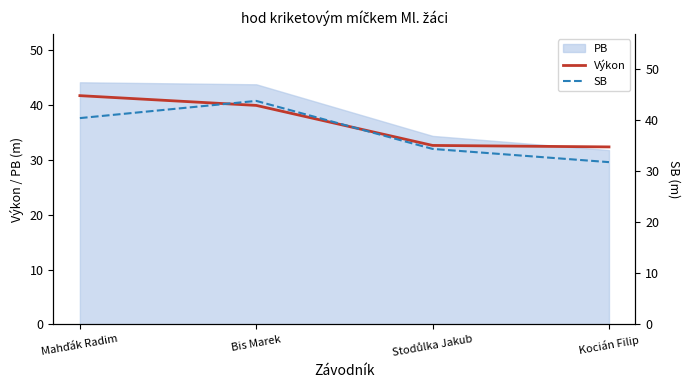

True or false: Výkon and SB cross at least once.

True